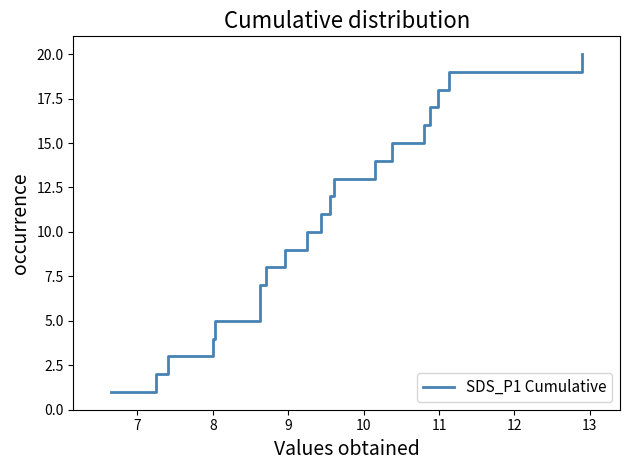

What is the average value?

10